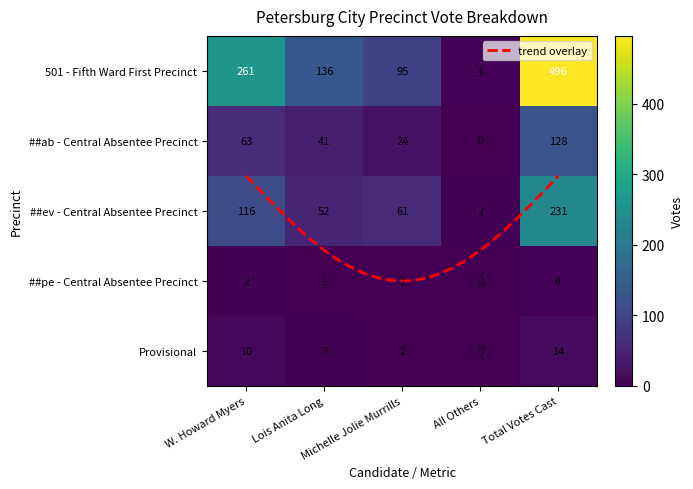

What is the difference between the ##pe - Central Absentee Precinct values at All Others and W. Howard Myers?

2